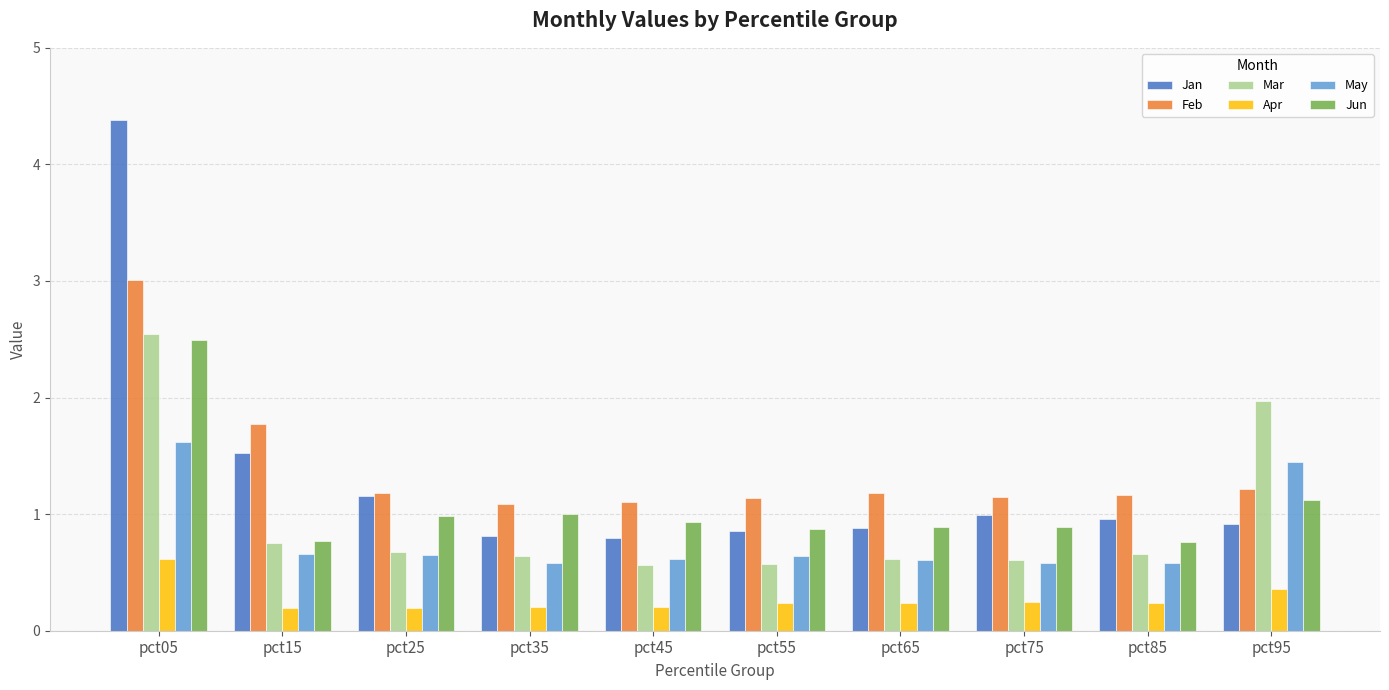

At which category is the sum across all series the highest?

pct05